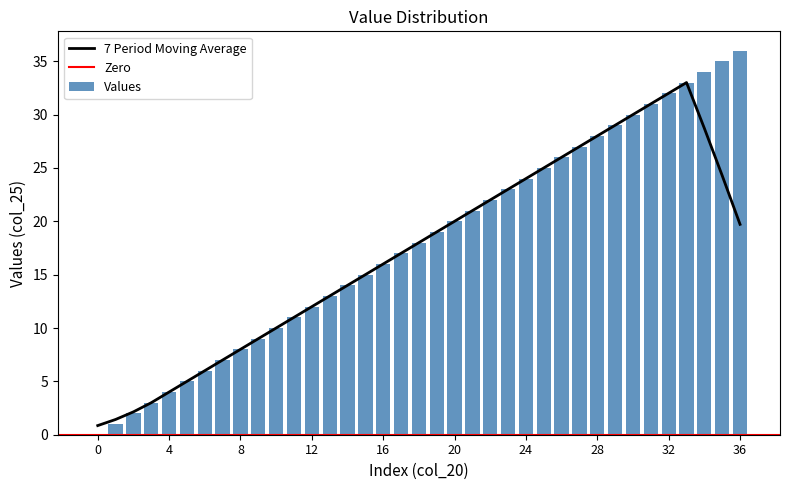

Rank the categories by value from lowest to highest.

0, 1, 2, 3, 4, 5, 6, 7, 8, 9, 10, 11, 12, 13, 14, 15, 16, 17, 18, 19, 20, 21, 22, 23, 24, 25, 26, 27, 28, 29, 30, 31, 32, 33, 34, 35, 36